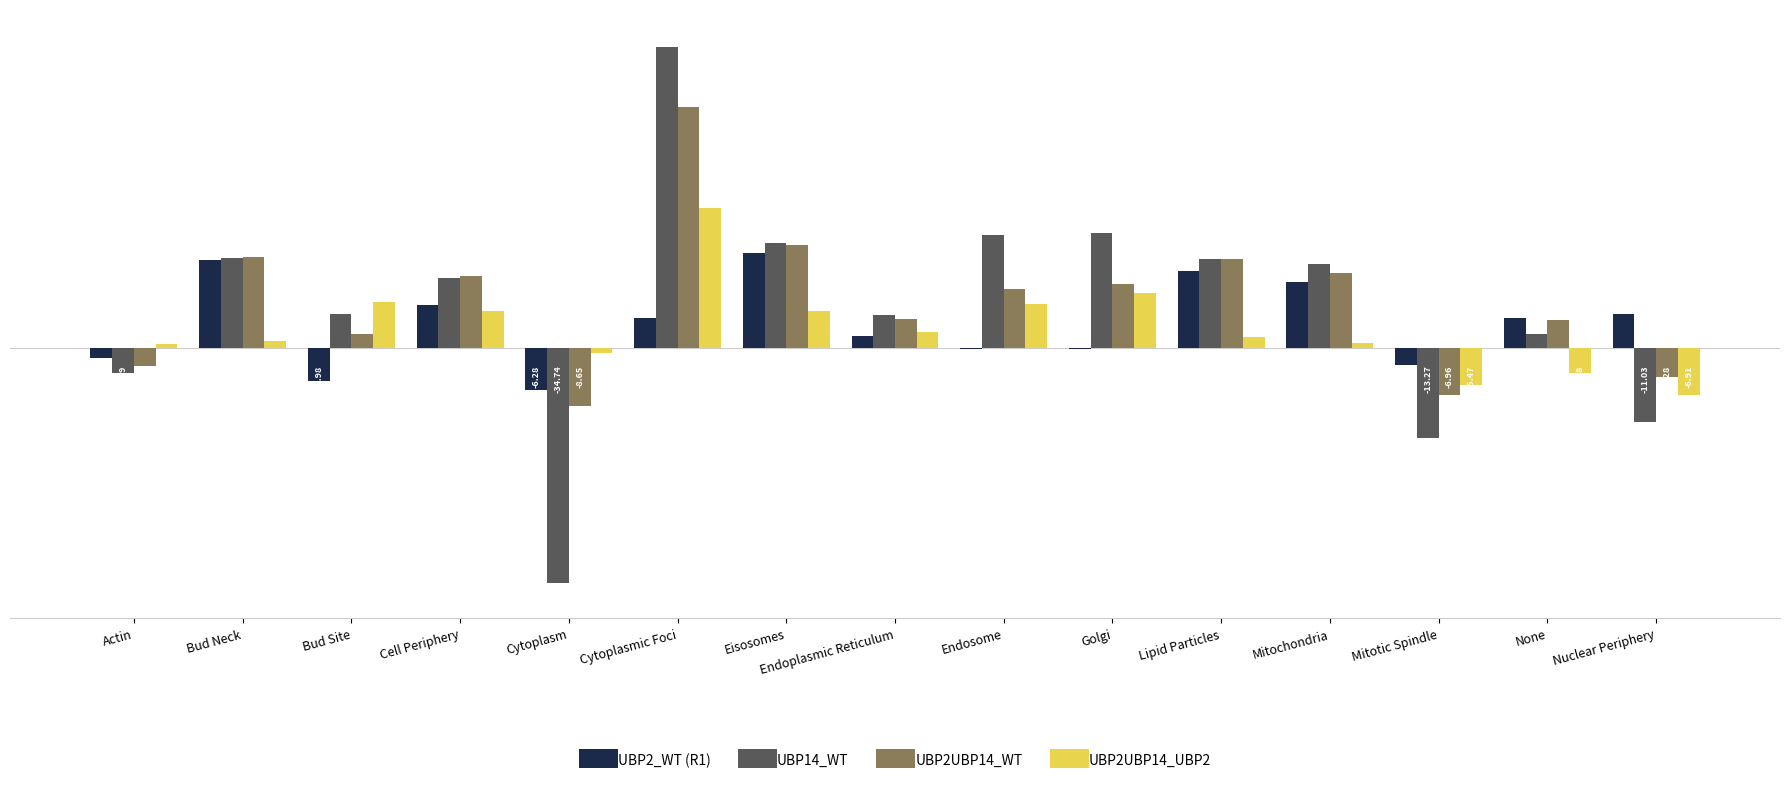

Which category has the highest value in the UBP14_WT series?

Cytoplasmic Foci